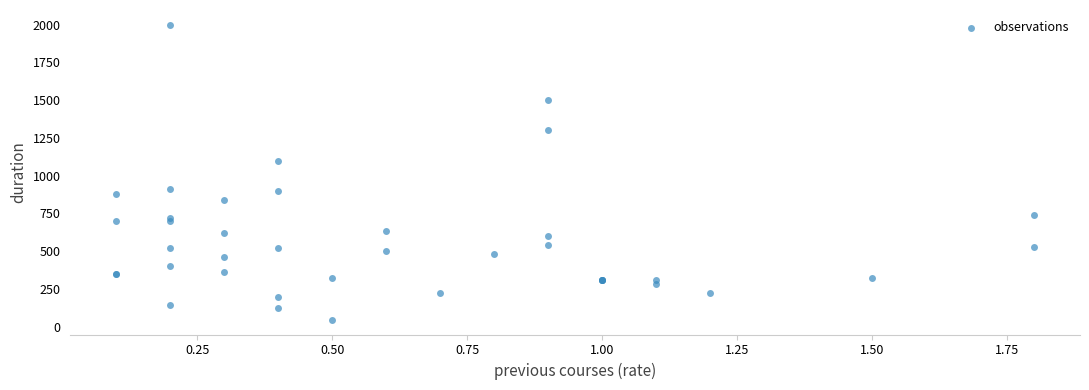

What Y value in the scatter plot is closest to 1022?

1100